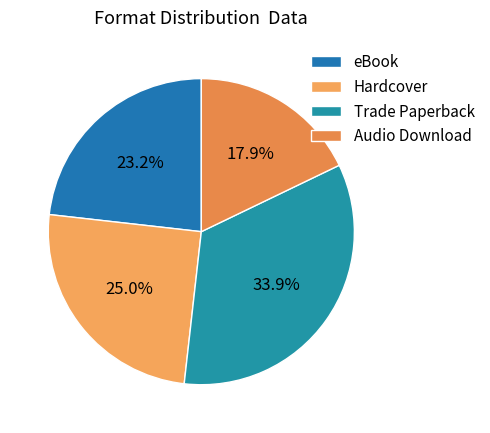

What percentage is the Audio Download slice, to the nearest percent?

18%